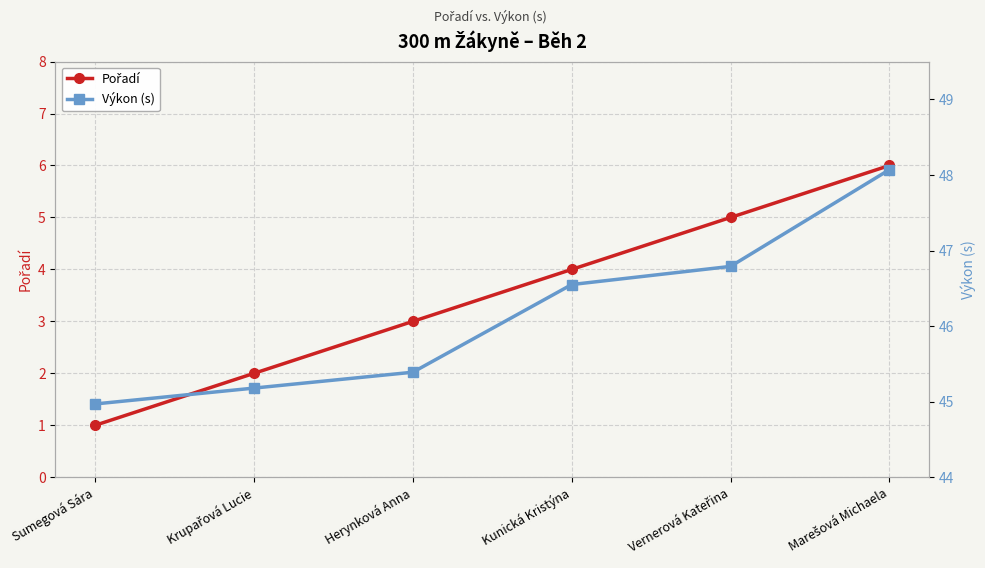

True or false: Výkon (s) and Pořadí intersect in this chart.

False